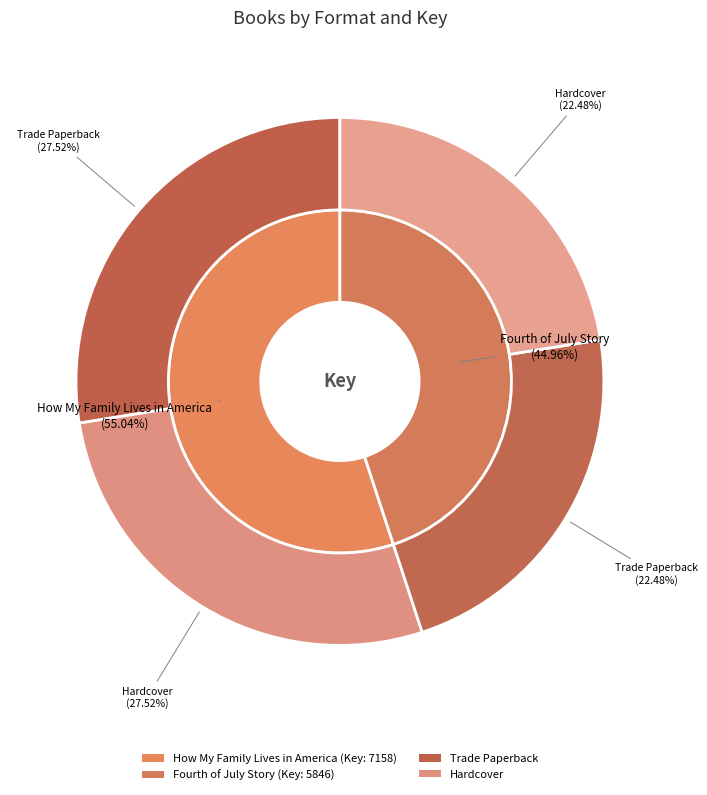

How much of the chart is everything except Fourth of July Story?

55.0%